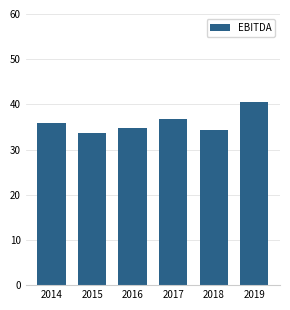

Reading right to left, transcribe all the data shown in this chart.

40491	34422	36844	34675	33615	35989